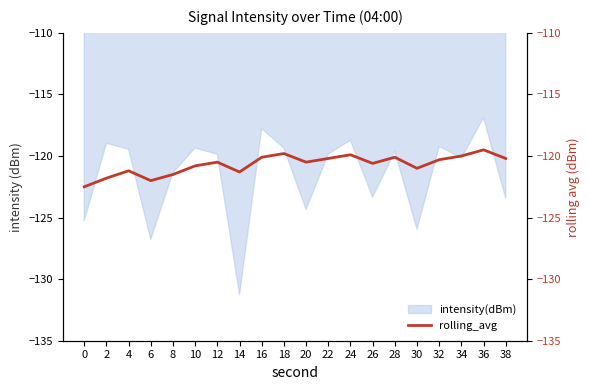

Where is the data nearest to the value -121?

30